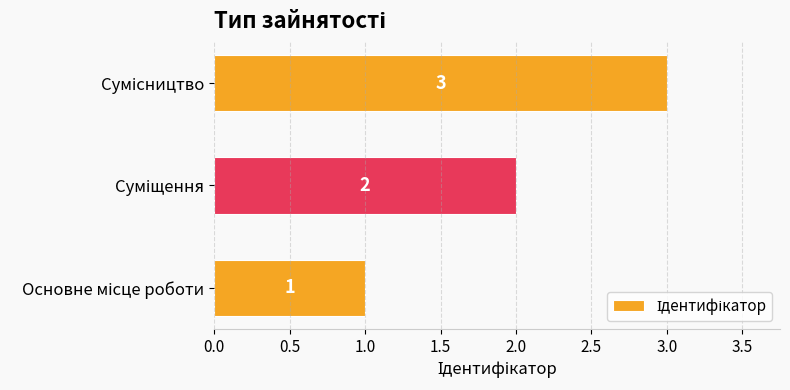

What is the sum of all values?

6